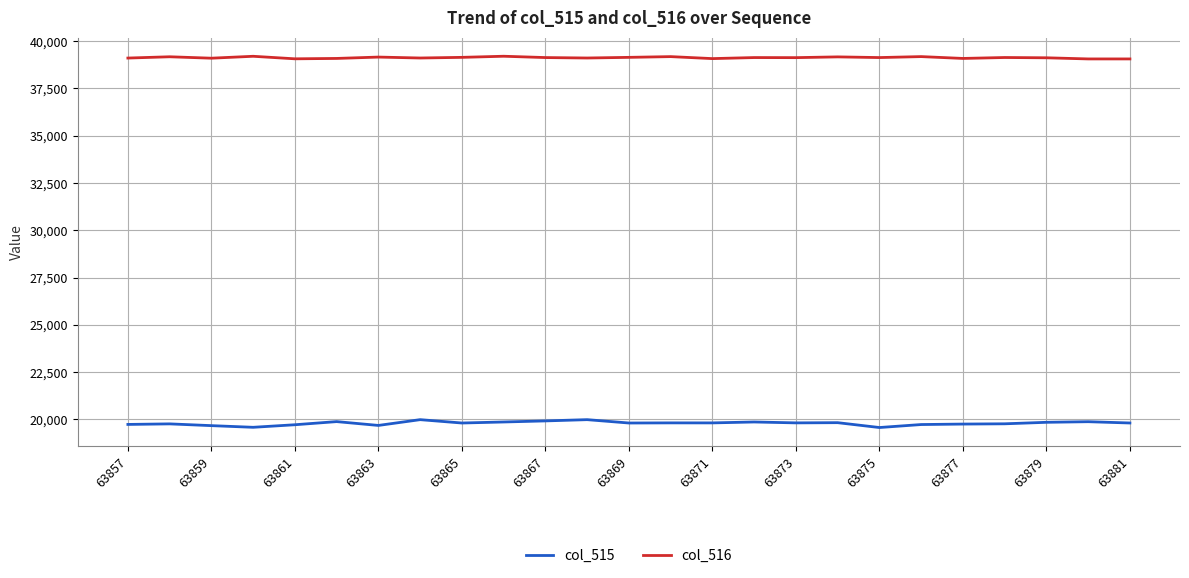

In col_515, how many points are lower than both neighbors (excluding endpoints)?

7